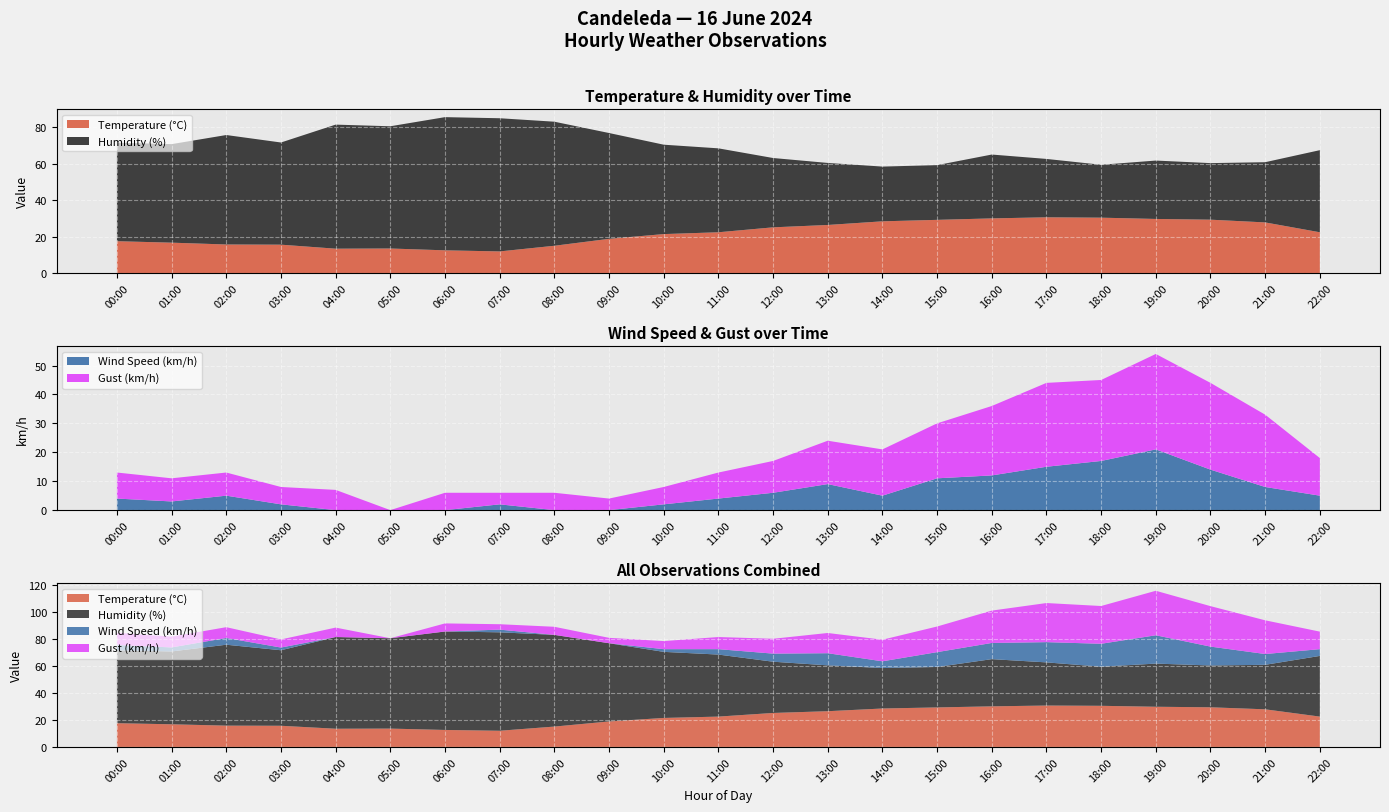

Reading left to right, what are all the values shown in this chart?

Temperature (°C): 17.6	16.8	15.8	15.7	13.5	13.6	12.6	12.0	15.1	18.9	21.5	22.5	25.2	26.5	28.5	29.3	30.1	30.7	30.5	29.8	29.4	27.9	22.5
Humidity (%): 54.0	54.0	60.0	56.0	68.0	67.0	73.0	73.0	68.0	58.0	49.0	46.0	38.0	34.0	30.0	30.0	35.0	32.0	29.0	32.0	31.0	33.0	45.0
Wind Speed (km/h): 4.0	3.0	5.0	2.0	0.0	0.0	0.0	2.0	0.0	0.0	2.0	4.0	6.0	9.0	5.0	11.0	12.0	15.0	17.0	21.0	14.0	8.0	5.0
Gust (km/h): 9.0	8.0	8.0	6.0	7.0	0.0	6.0	4.0	6.0	4.0	6.0	9.0	11.0	15.0	16.0	19.0	24.0	29.0	28.0	33.0	30.0	25.0	13.0